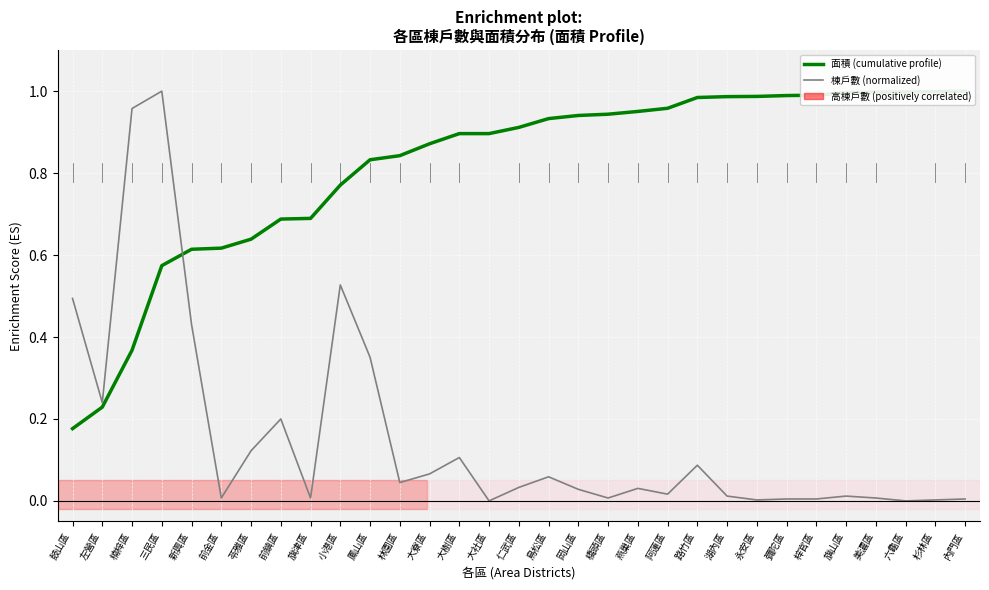

The 面積 (cumulative profile) series shows 1.5 at 杉林區. True or false?

False